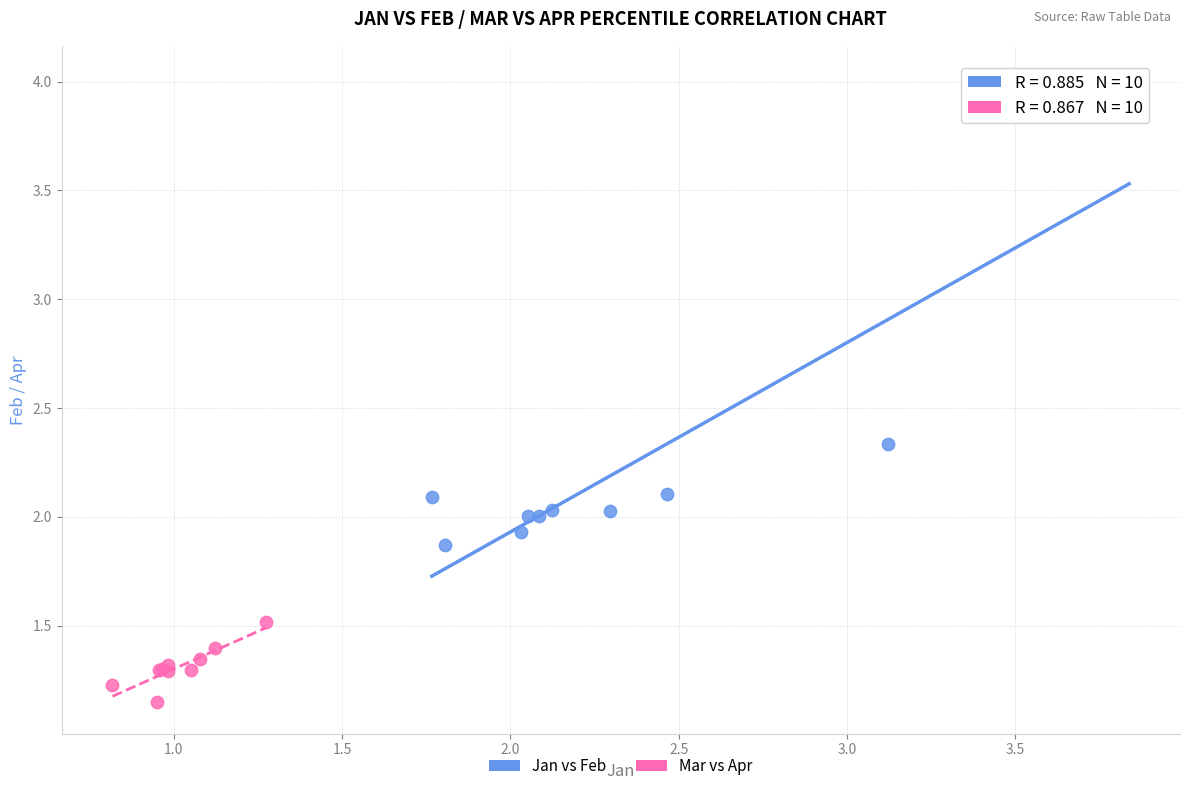

Which series has the largest Y range (max minus min)?

Jan vs Feb